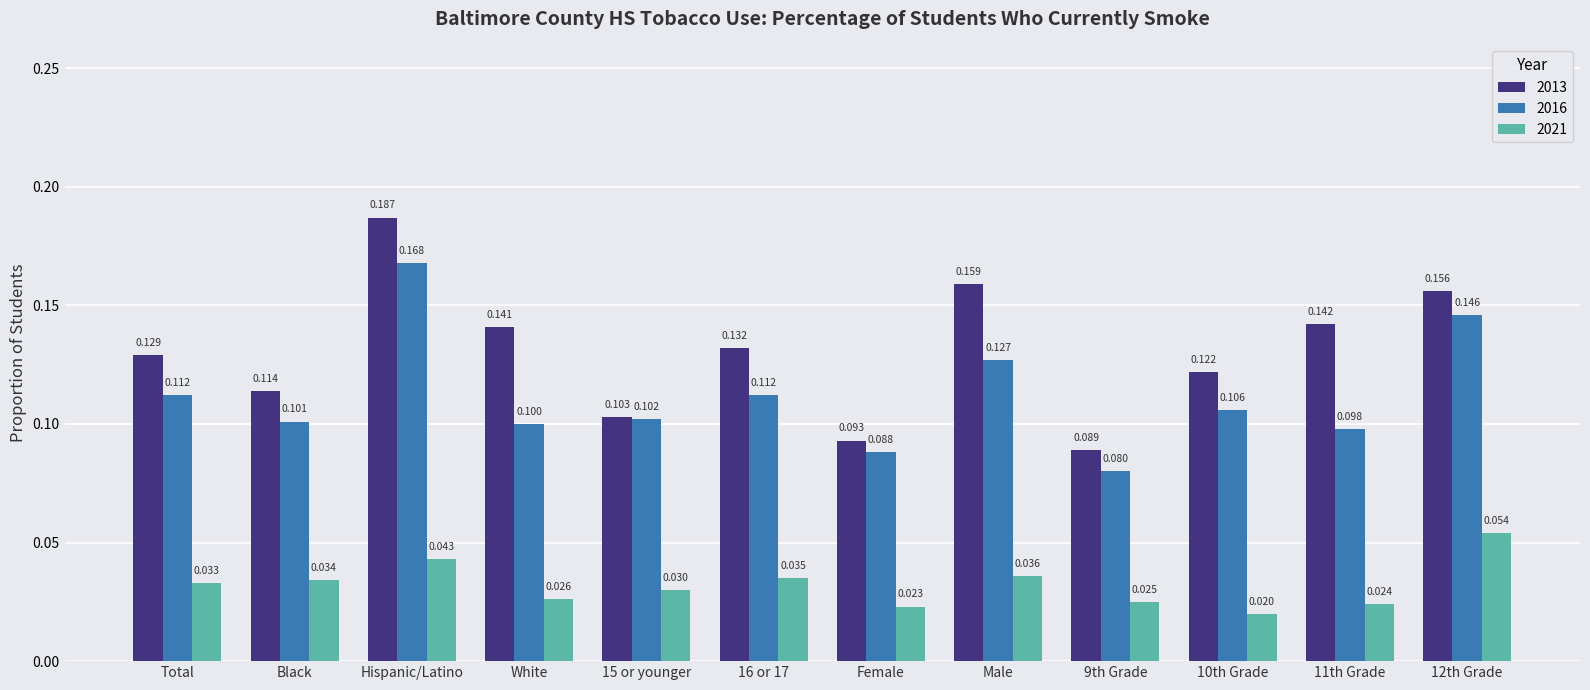

What value does the 2013 series have at 9th Grade?

0.1